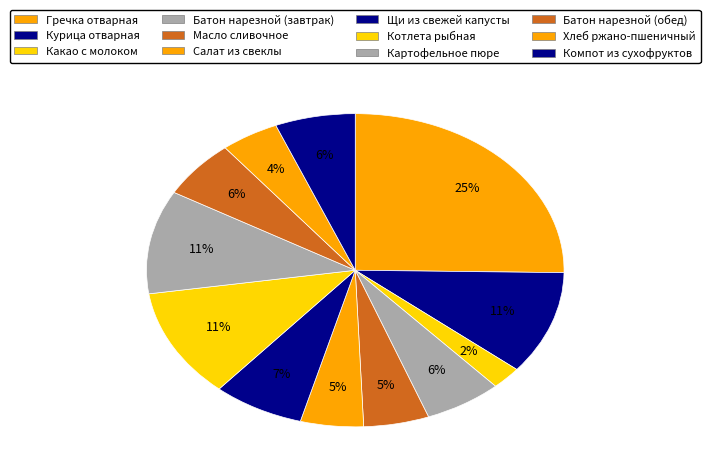

What percentage is NOT represented by Батон нарезной (завтрак)?

94.0%